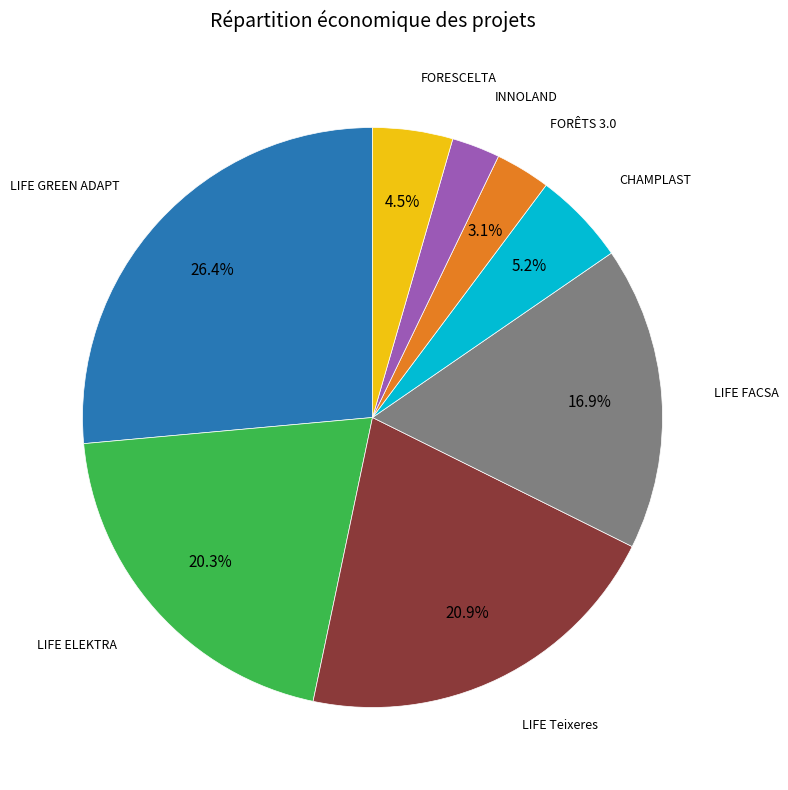

Does any single category account for the majority?

No